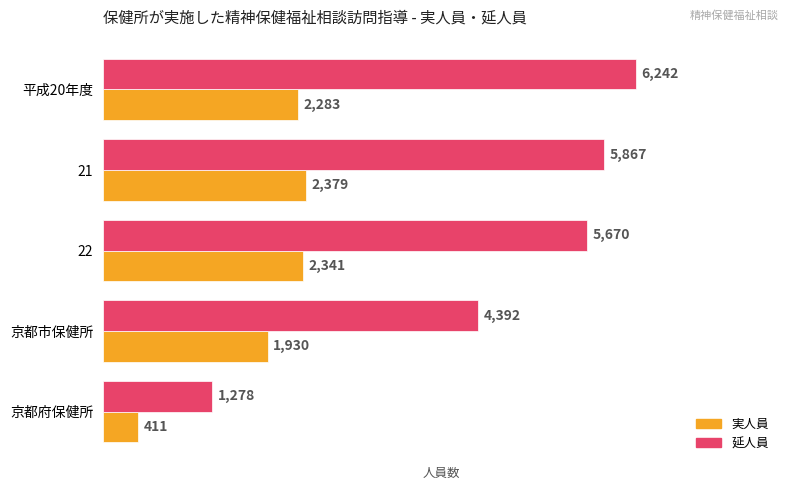

What are all the series names shown in the legend?

実人員, 延人員